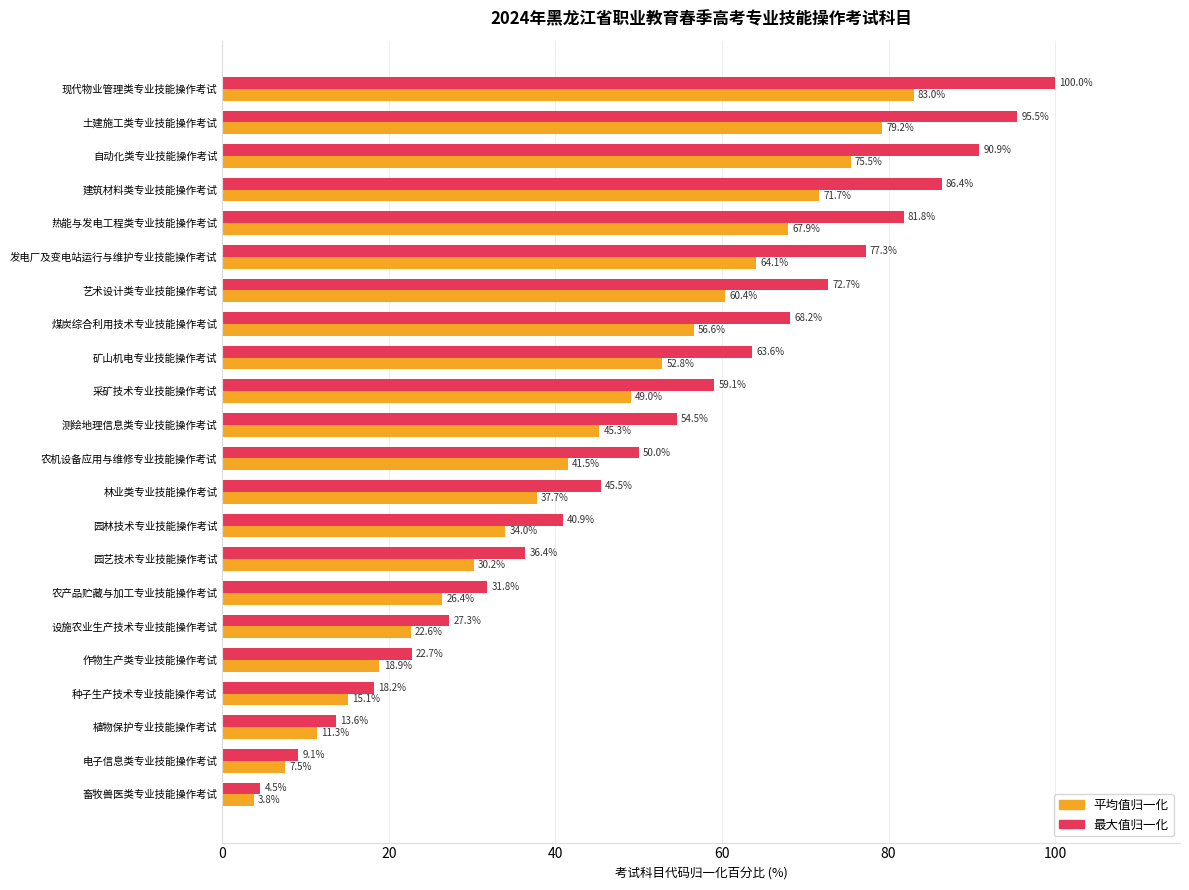

What is the spread (max minus min) of values at 建筑材料类专业技能操作考试?

14.7